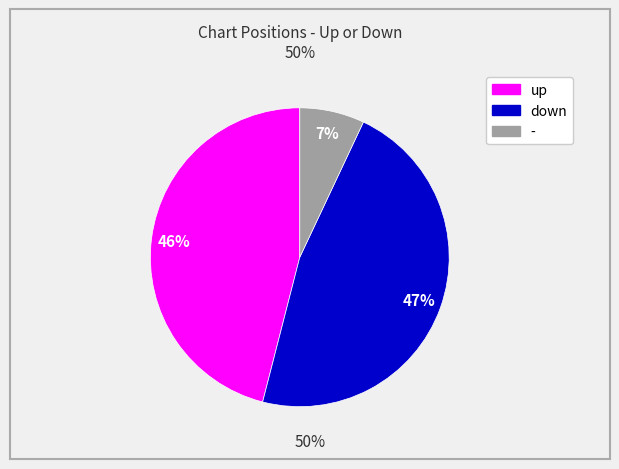

Rank the categories by value from lowest to highest.

-, up, down